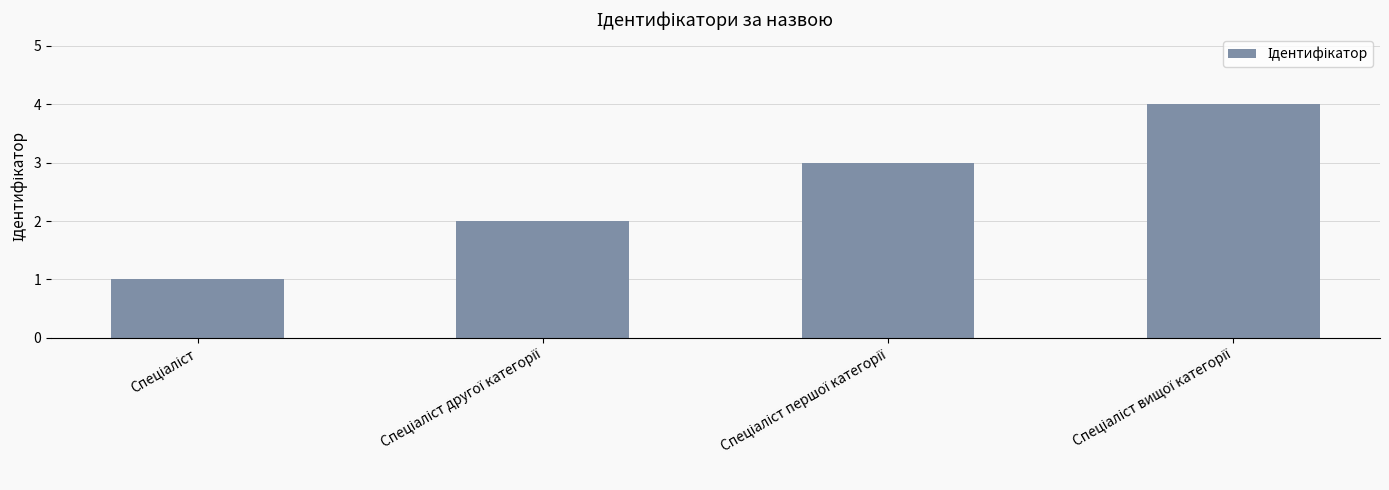

What is the difference between the maximum and minimum values?

3